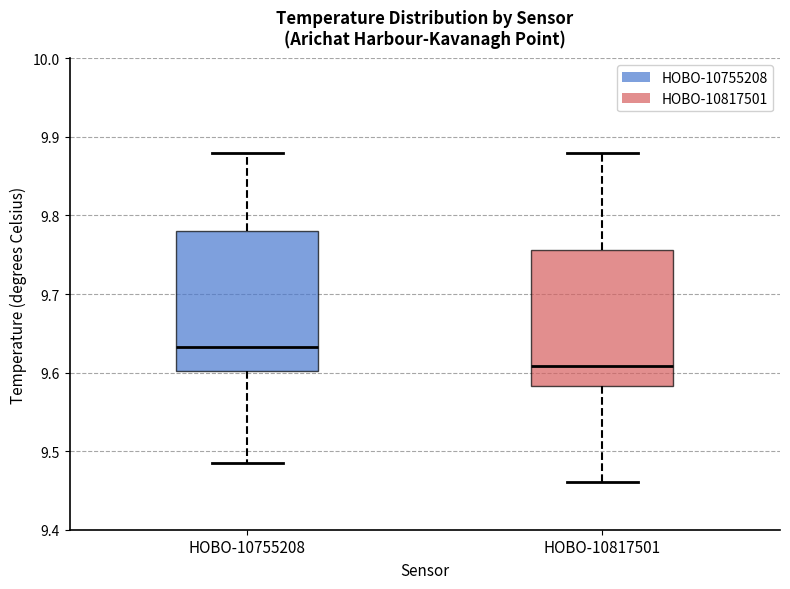

Which box's median line is the highest?

HOBO-10755208